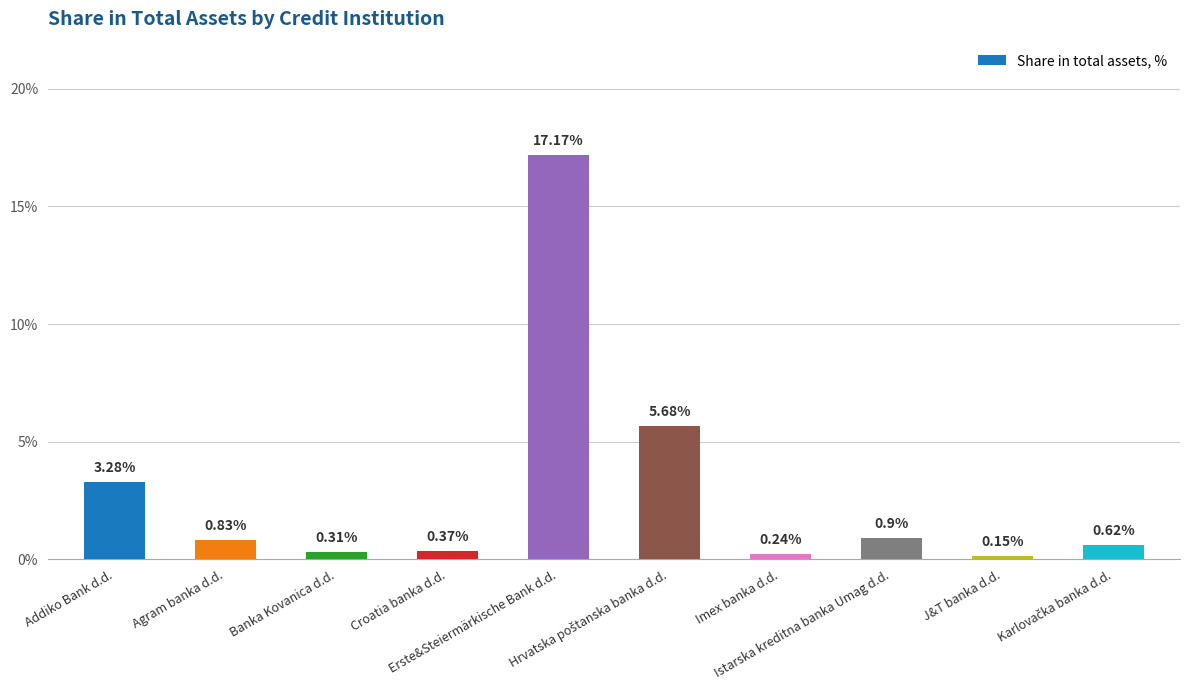

What is the difference between the second highest and second lowest values?

5.4